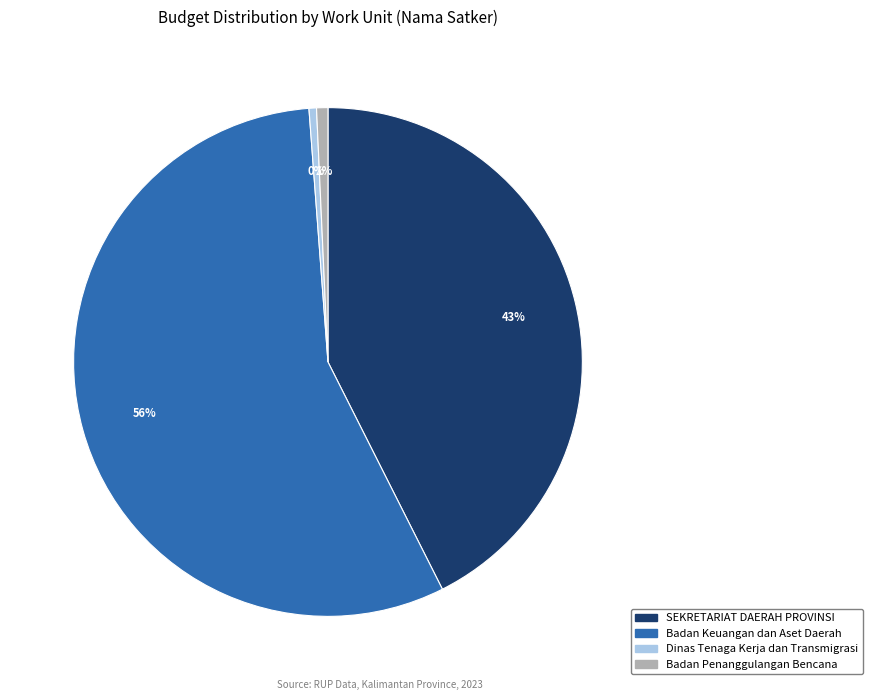

Combined, do Badan Keuangan dan Aset Daerah and SEKRETARIAT DAERAH PROVINSI account for over 50%?

Yes